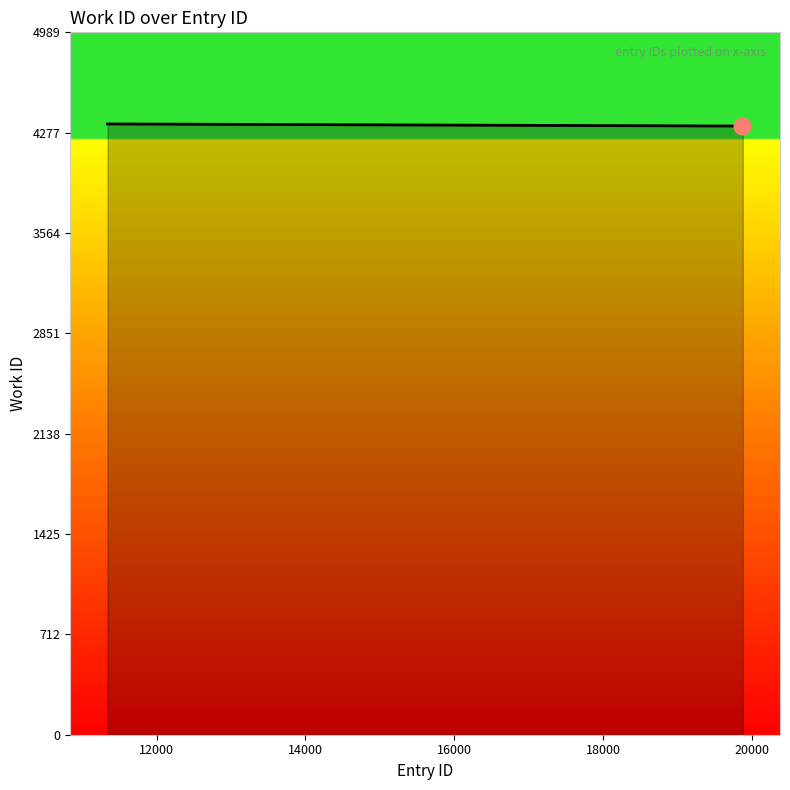

How many values are between 4324 and 4339?

10